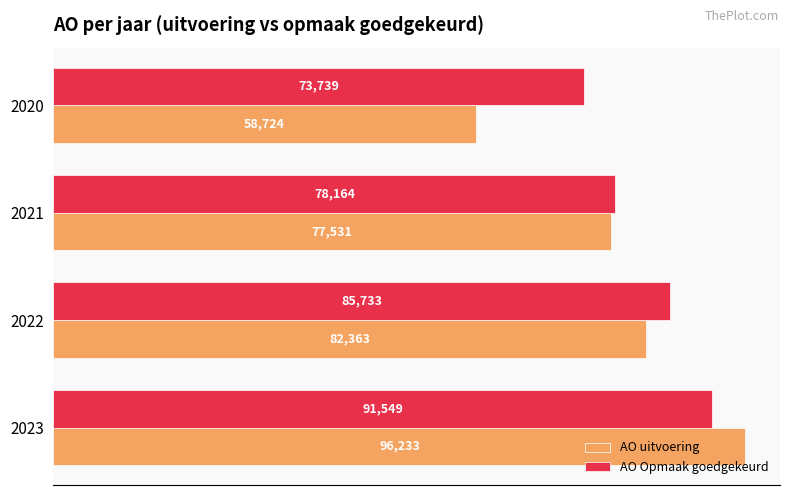

Which series has the largest total across all categories?

AO Opmaak goedgekeurd